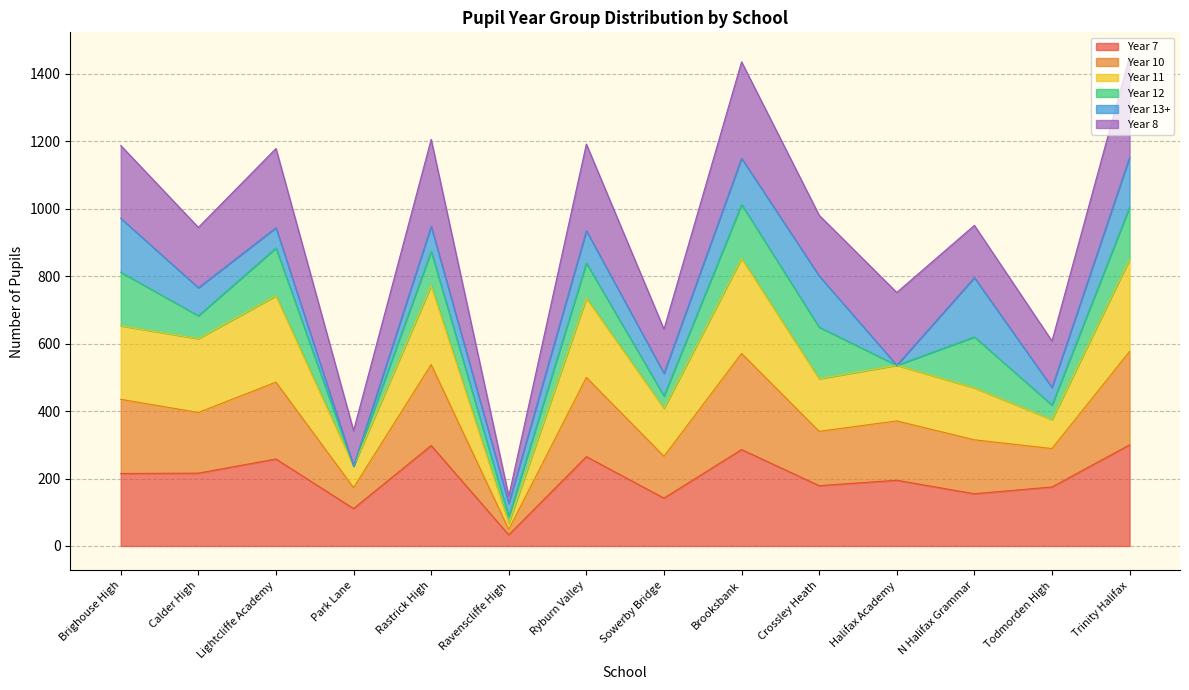

What is the total value across all series at N Halifax Grammar?

951